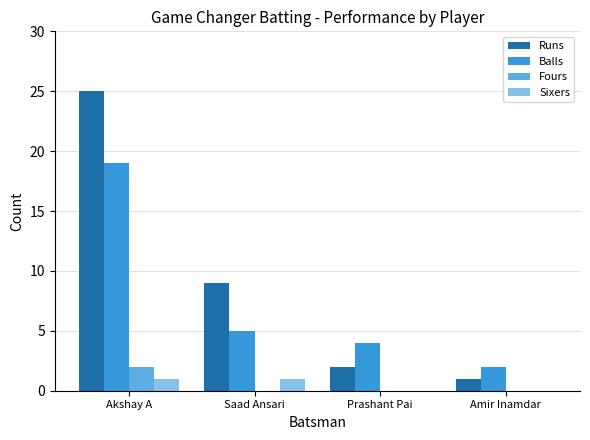

The value of Fours at Saad Ansari is 0. True or false?

True